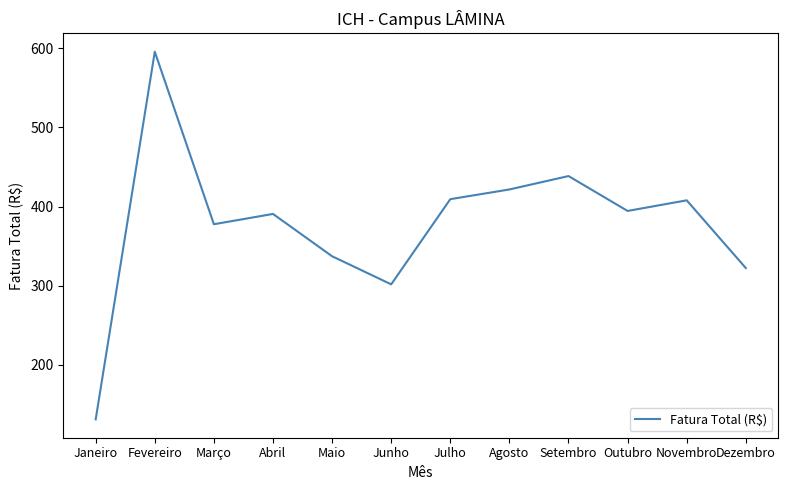

What is the sum of all values?

4528.7